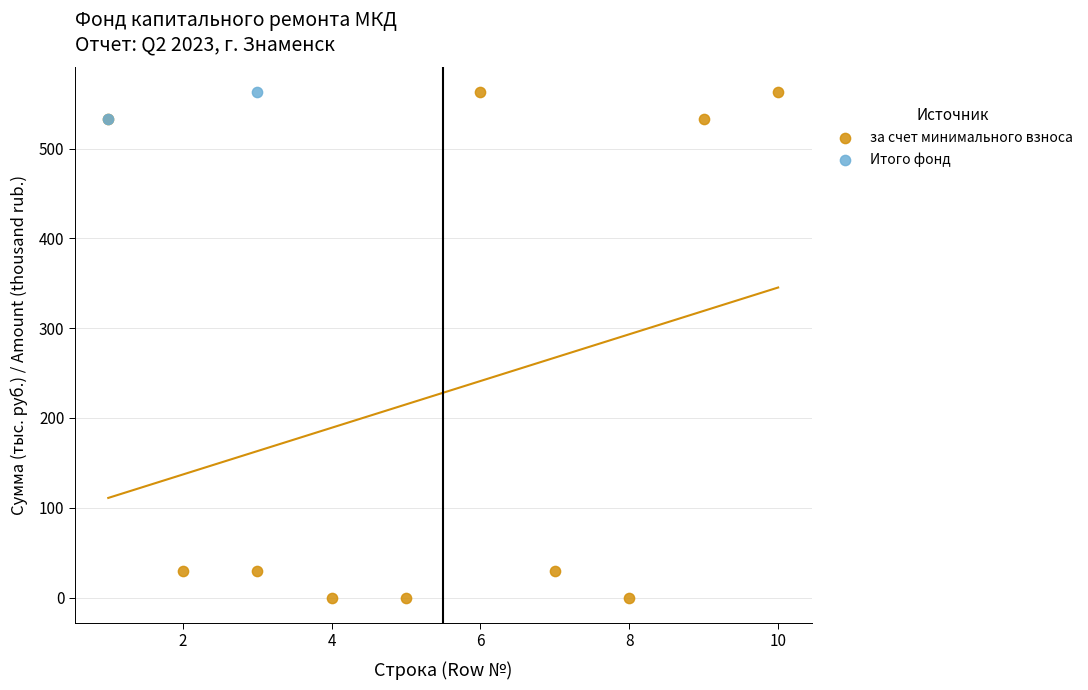

What are all the series names shown in the legend?

за счет минимального взноса, Итого фонд